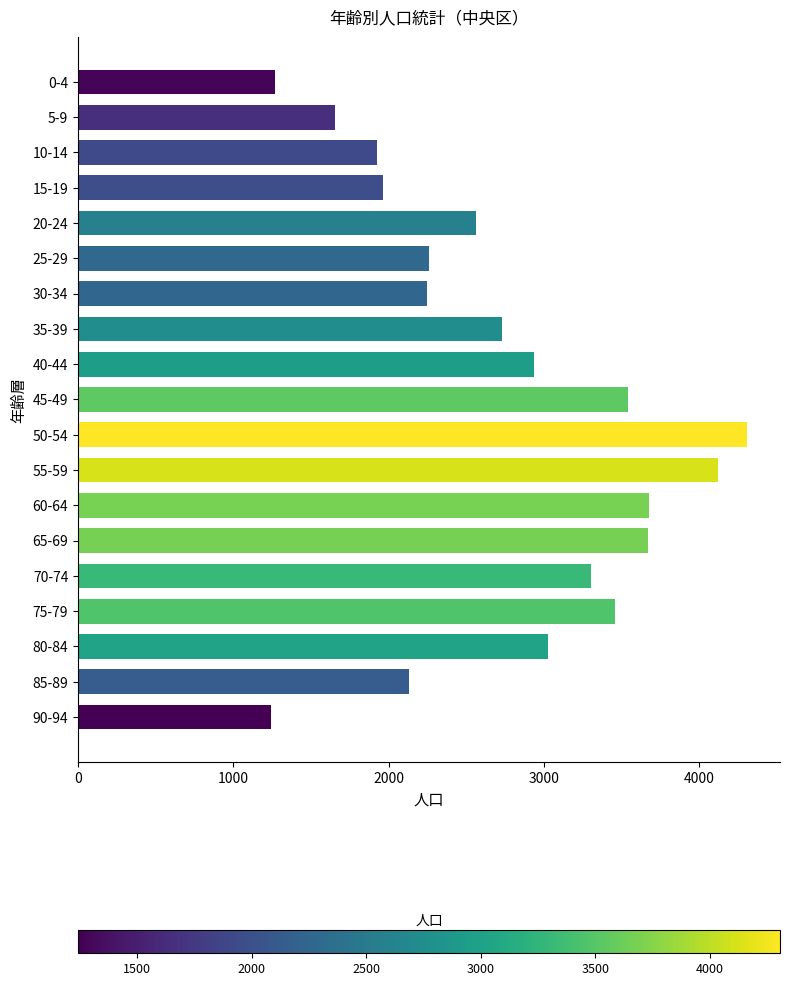

What is the average value?

2738